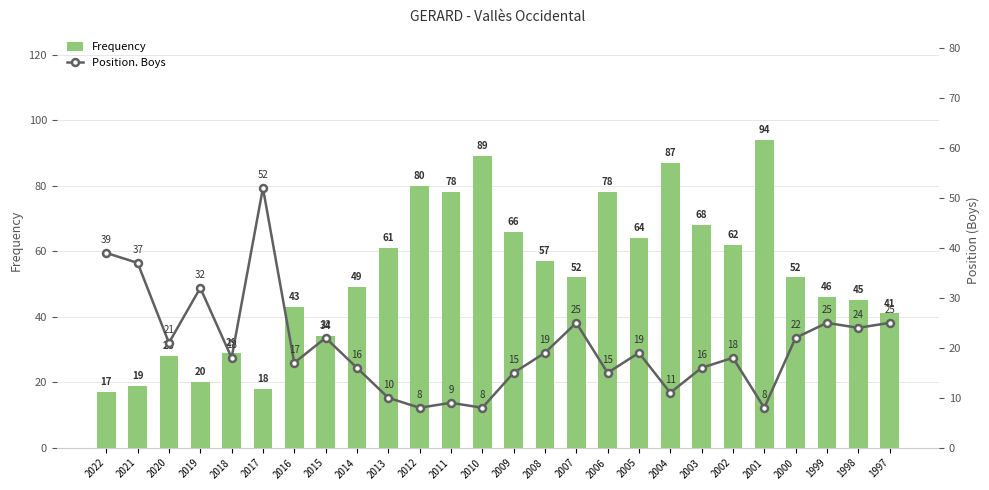

Are the bars horizontal?

No